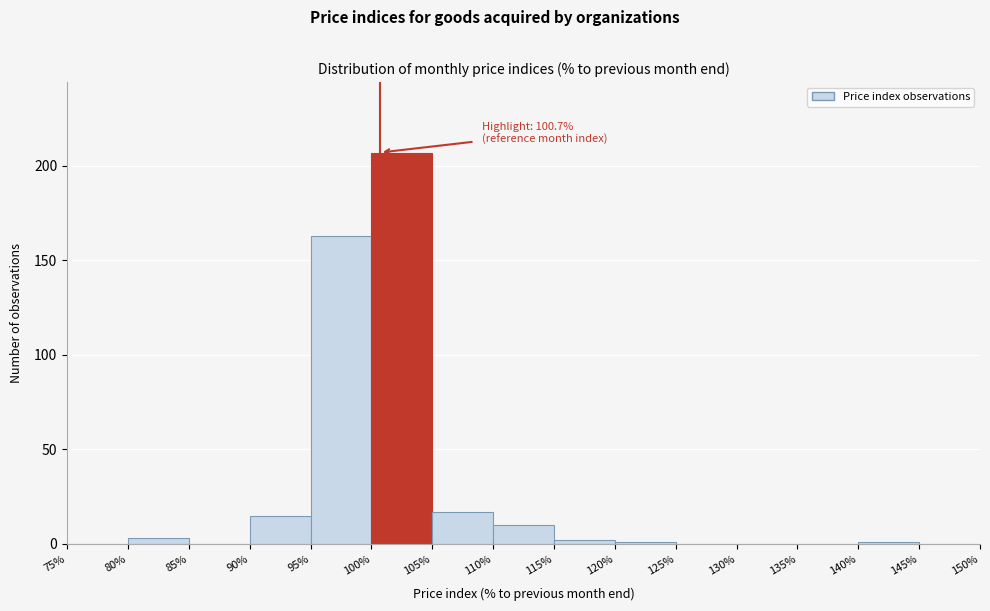

Which range on the x-axis has the tallest bar?

100% to 105%